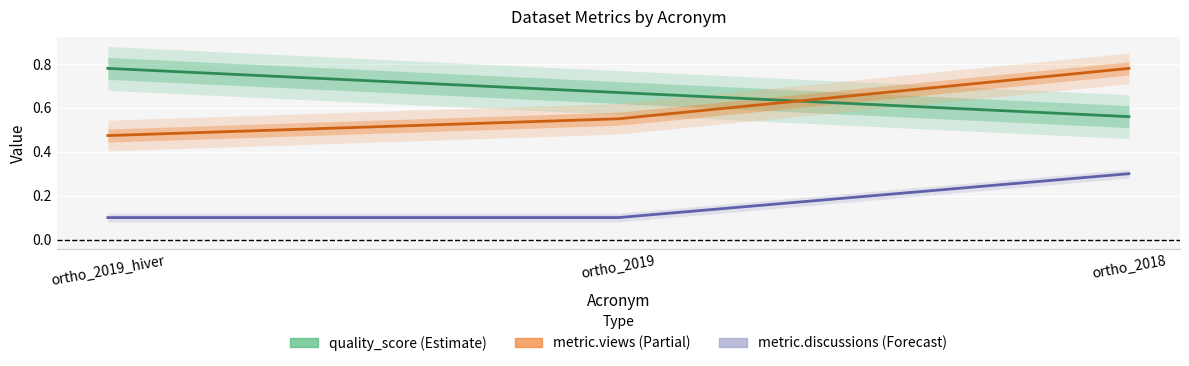

At which category is the sum across all series the highest?

ortho_2018